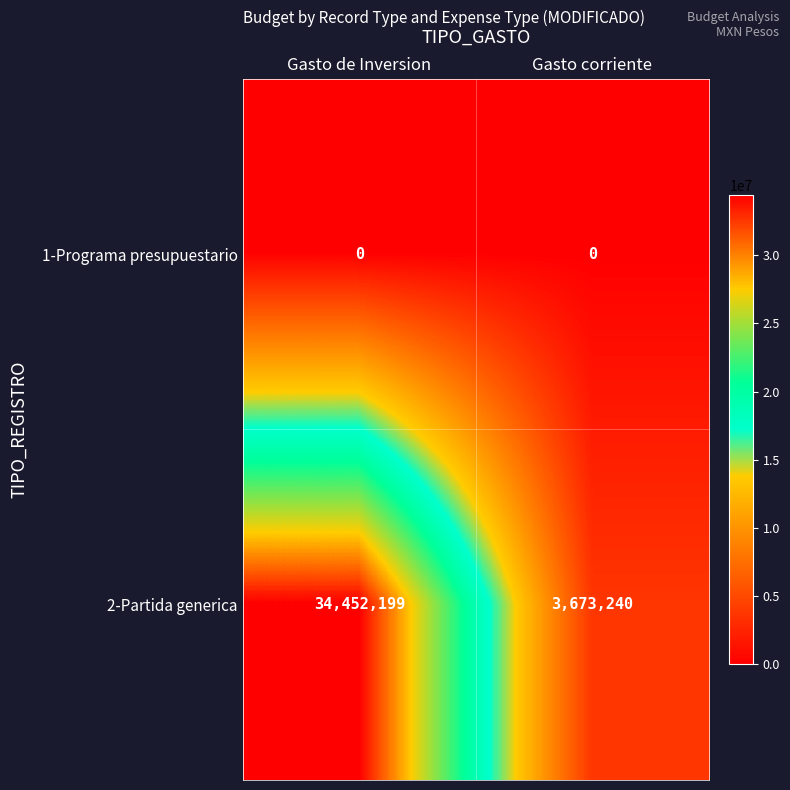

Which series has the largest total across all categories?

2-Partida generica